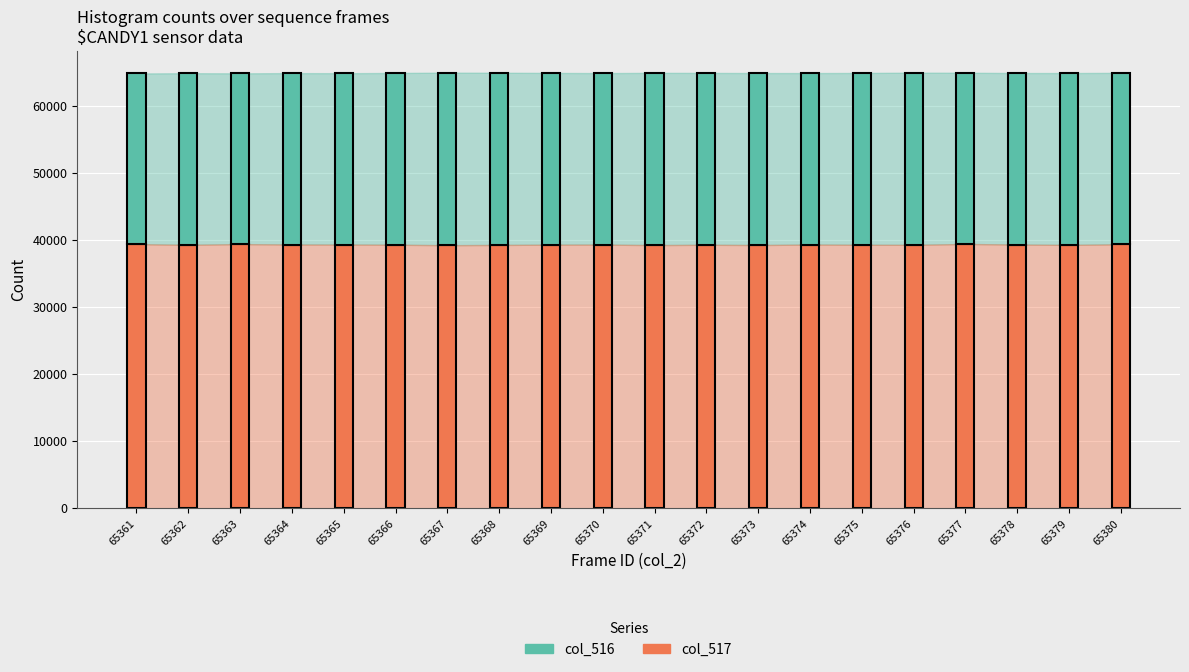

What is the total value across all series at 65373?

64951